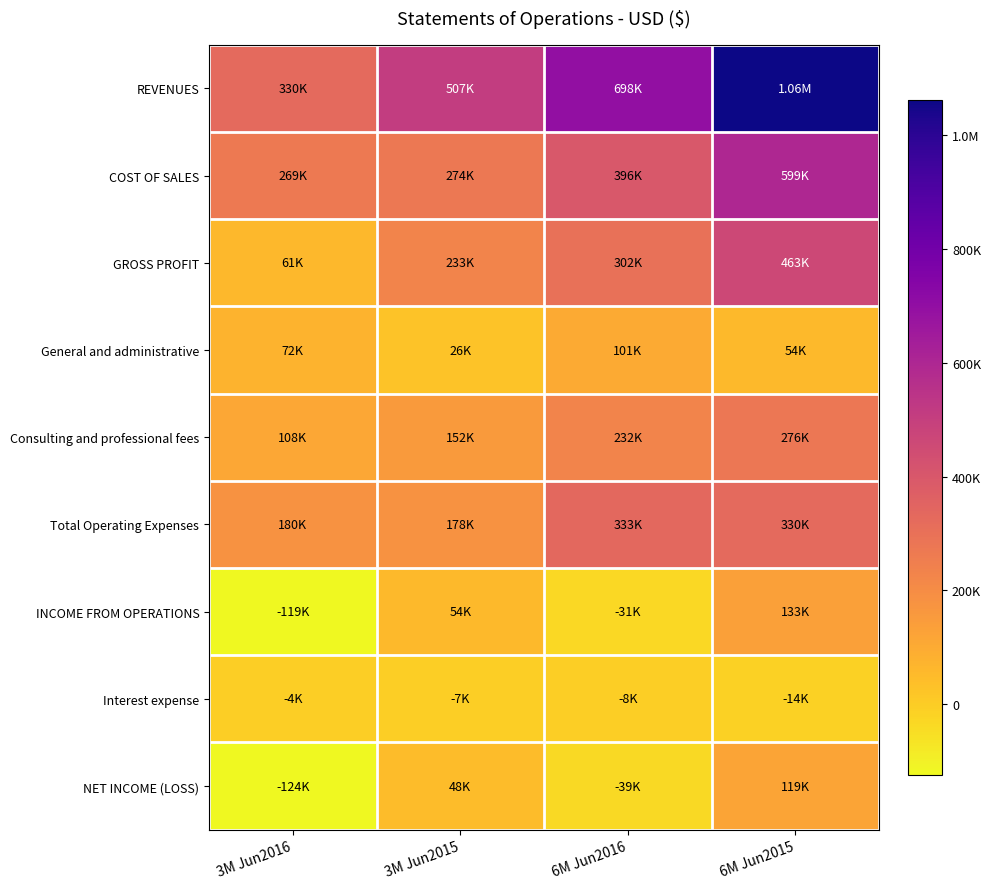

Which series has the widest spread of values?

REVENUES